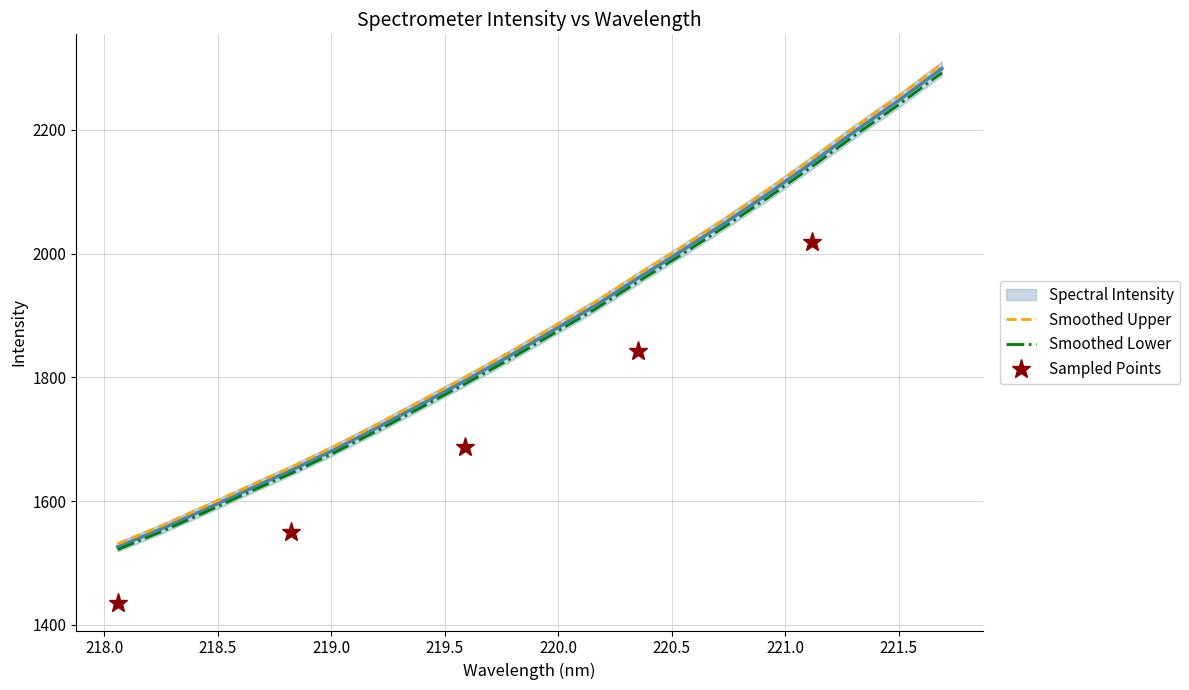

What is the difference between the maximum and second lowest values?

744.4